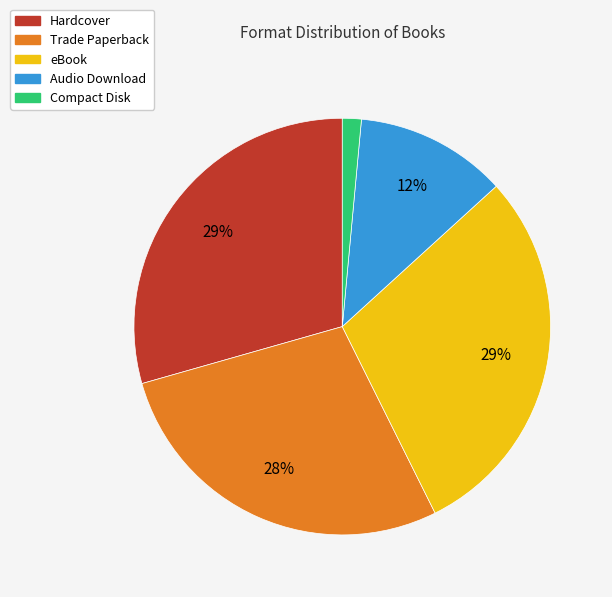

To the nearest percent, what is the average slice percentage?

20%